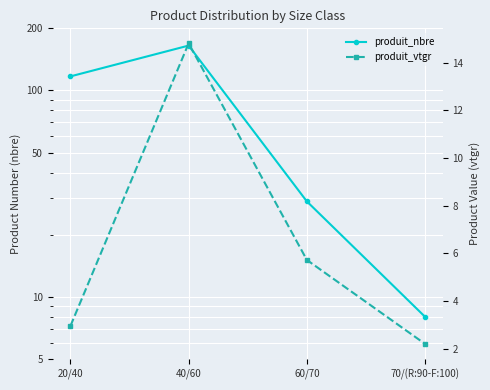

What is the value of the produit_nbre point at the 2nd from the left?

165.0